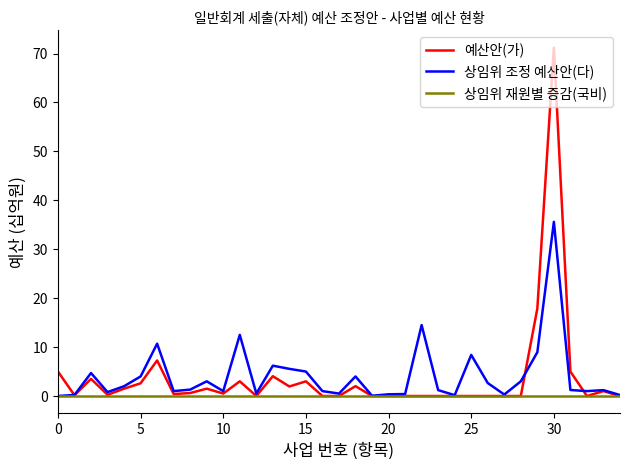

What is the maximum value shown in the chart?

71.2